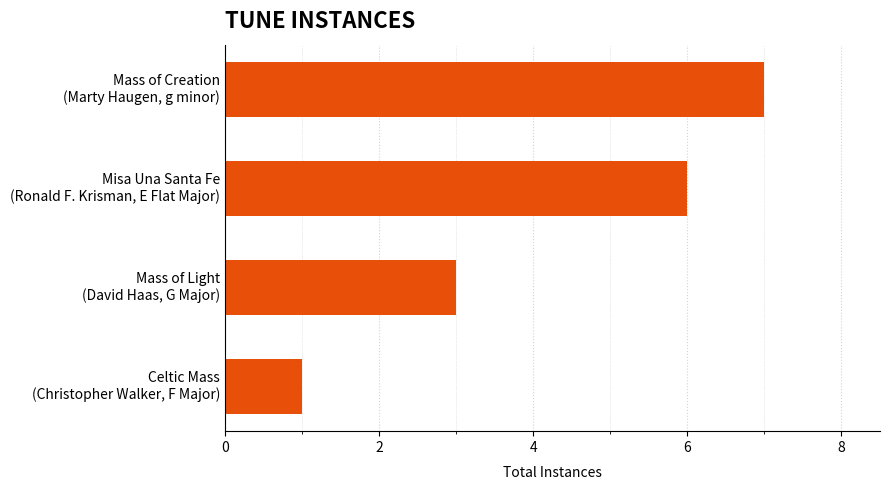

Reading top to bottom, transcribe all the data shown in this chart.

7	6	3	1